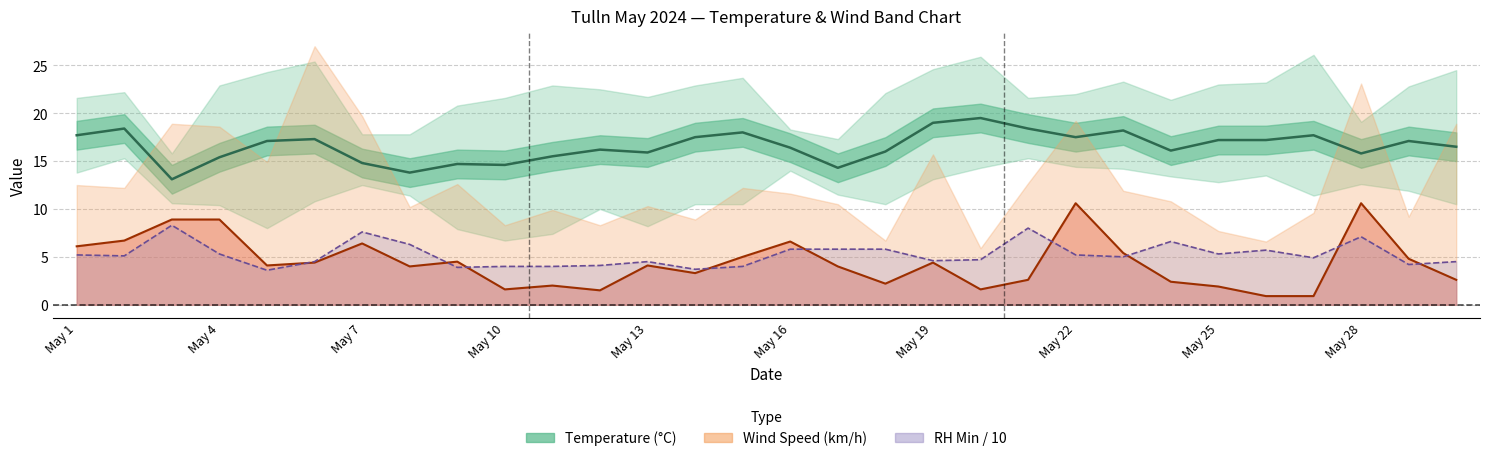

How many categories are shown in the chart?

30